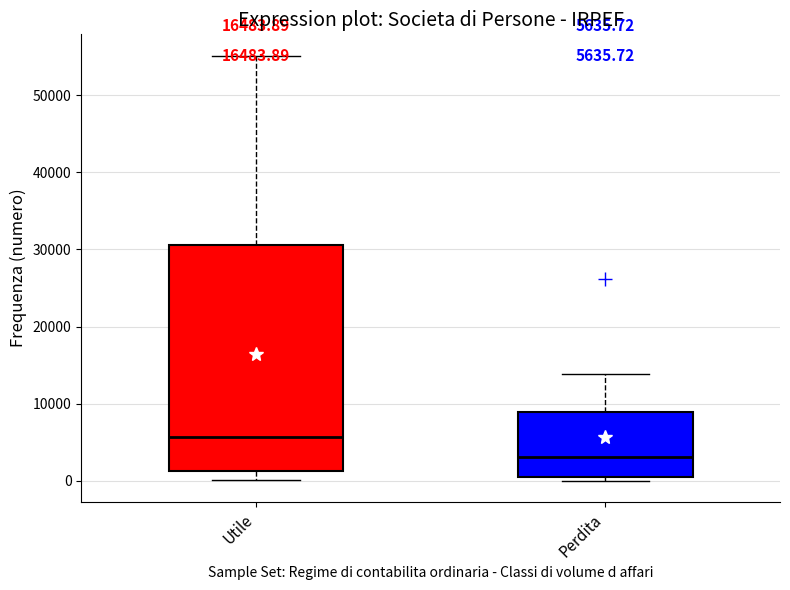

Which box is the tallest, from its lower edge to its upper edge?

Utile